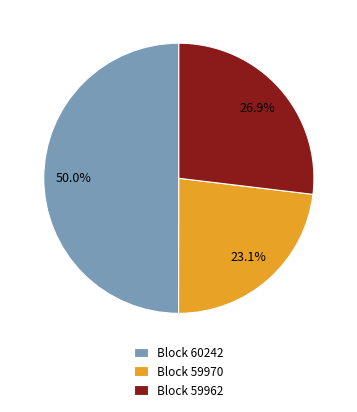

How many segments does this pie chart have?

3